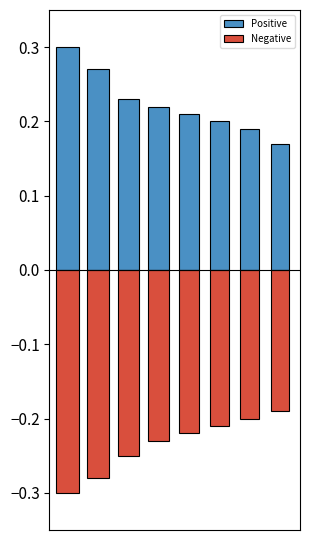

Is the value of Positive at 1 greater than the value of Negative at 5?

Yes